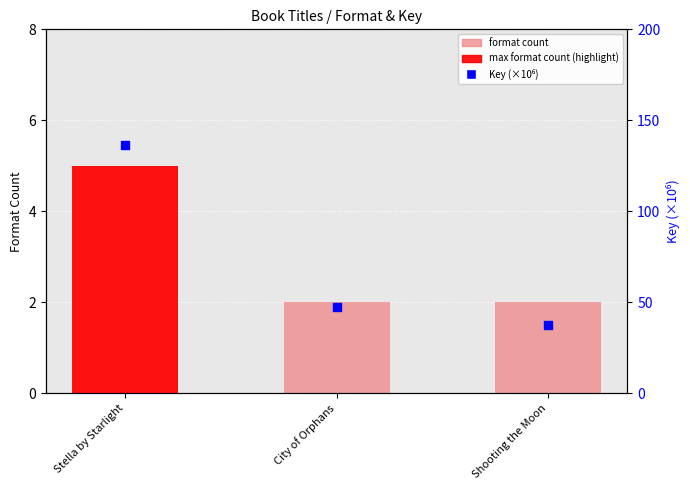

Which series contains the highest Y value?

Key (×10⁶)